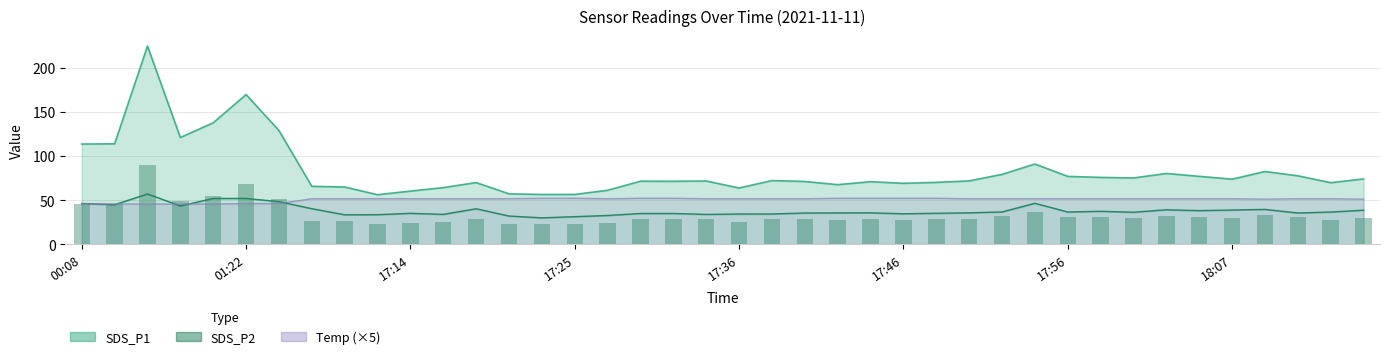

The Temp series shows 26.2 at 02:47. True or false?

False